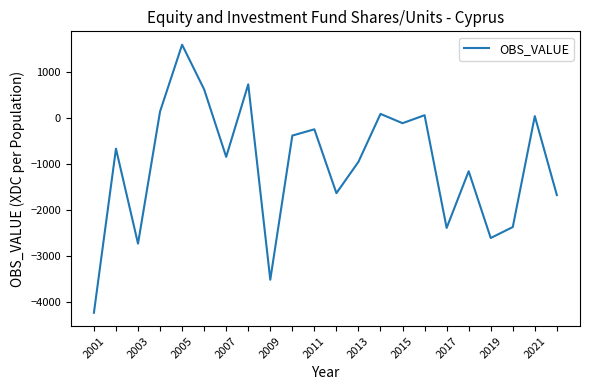

What is the difference between the maximum and minimum values?

5814.9